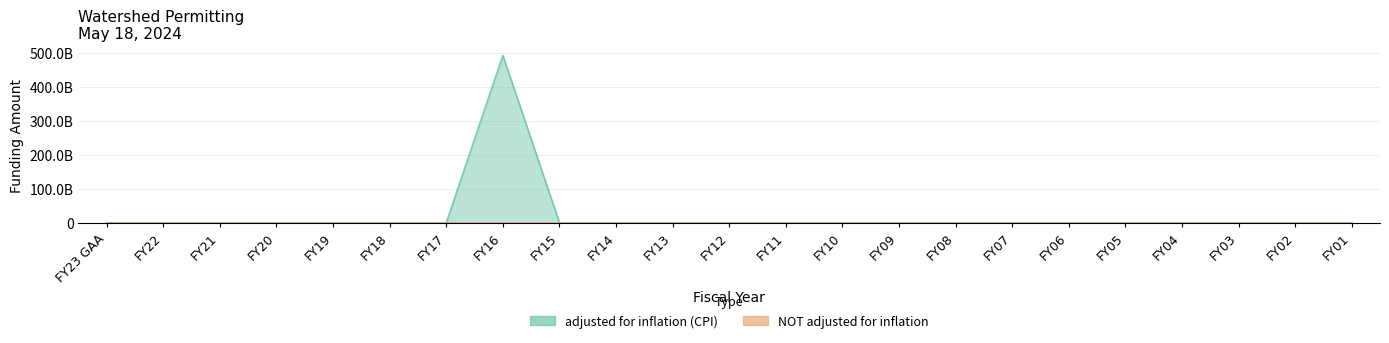

Reading left to right, transcribe all the data shown in this chart.

0	0	0	0	0	0	0	493236400000	0	0	0	0	0	0	0	0	0	0	0	0	0	0	0